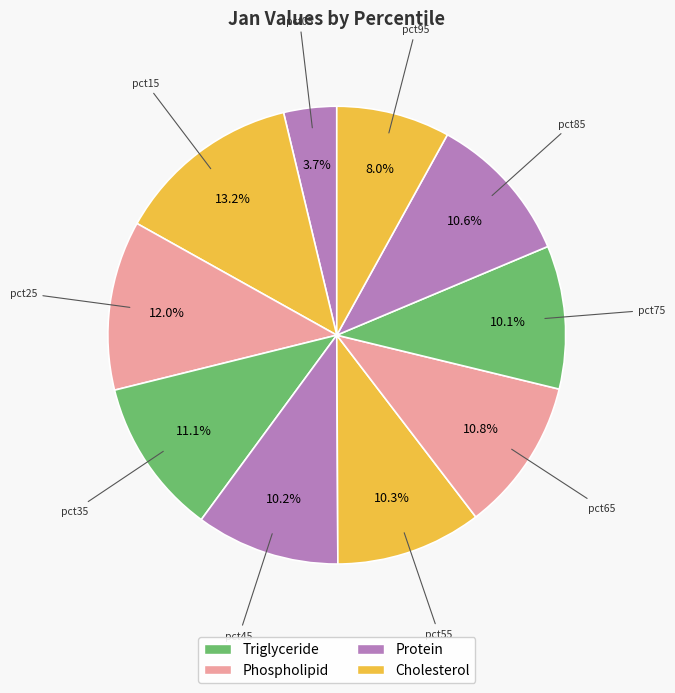

Count the number of slices in the pie.

10